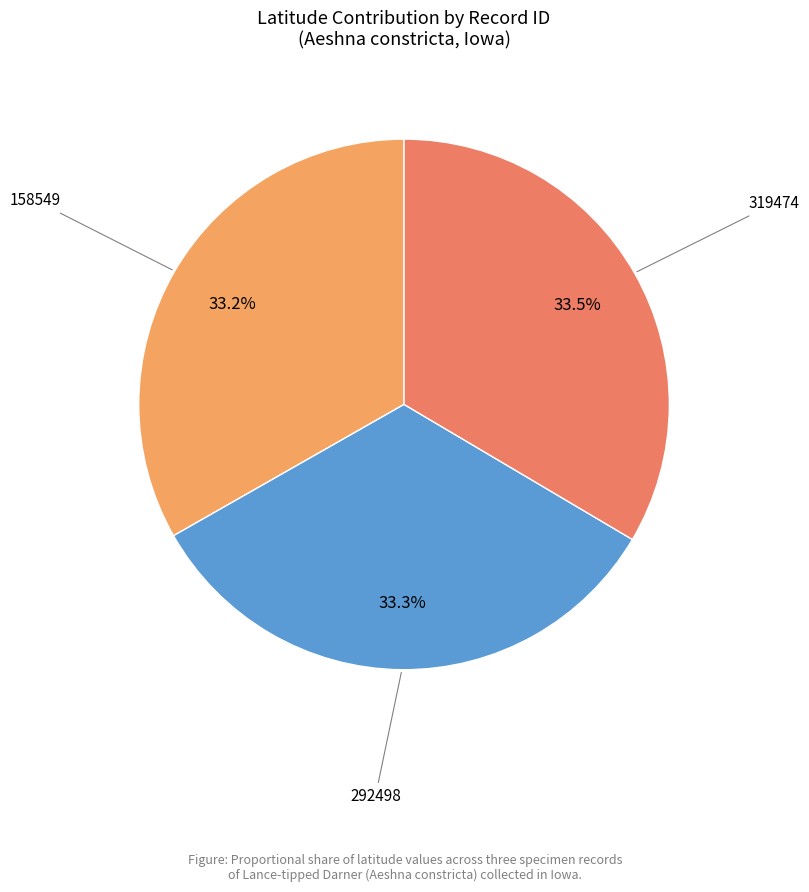

How many slices are in this pie chart?

3